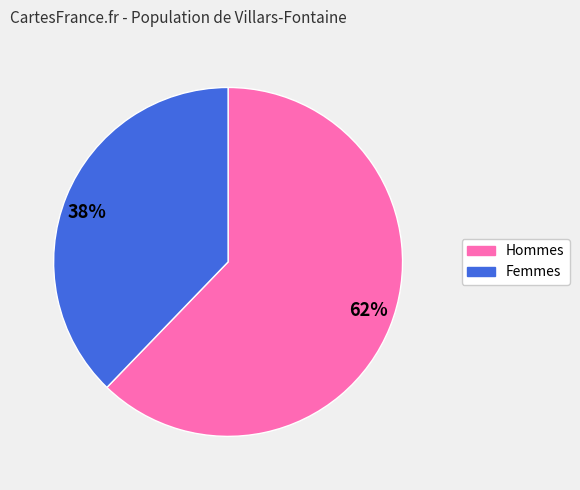

To the nearest percent, what is the difference between the 38% and 62% slice percentages?

24%